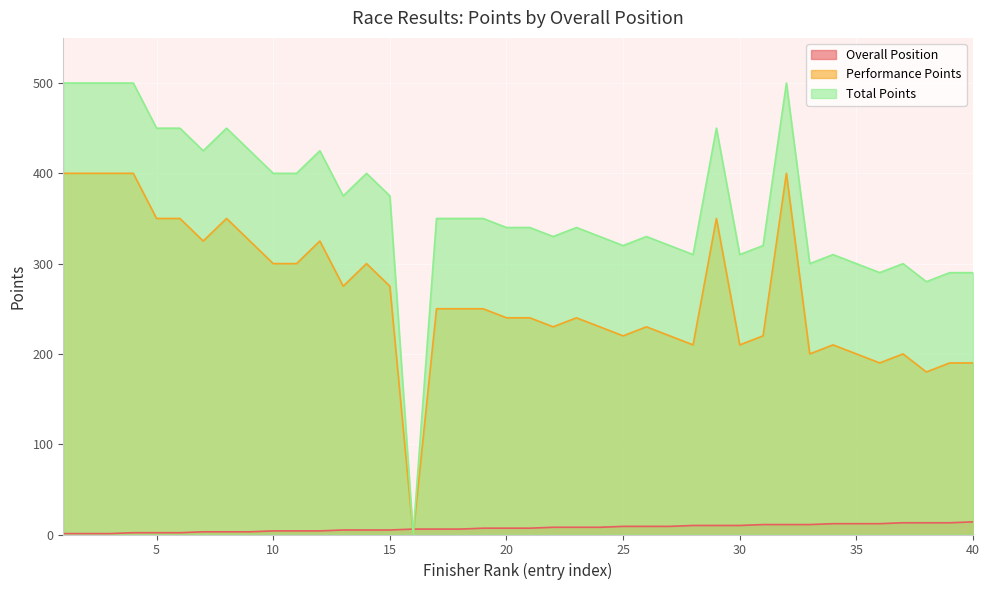

Rank the series by their average value, from highest to lowest.

Total Points, Performance Points, Overall Position